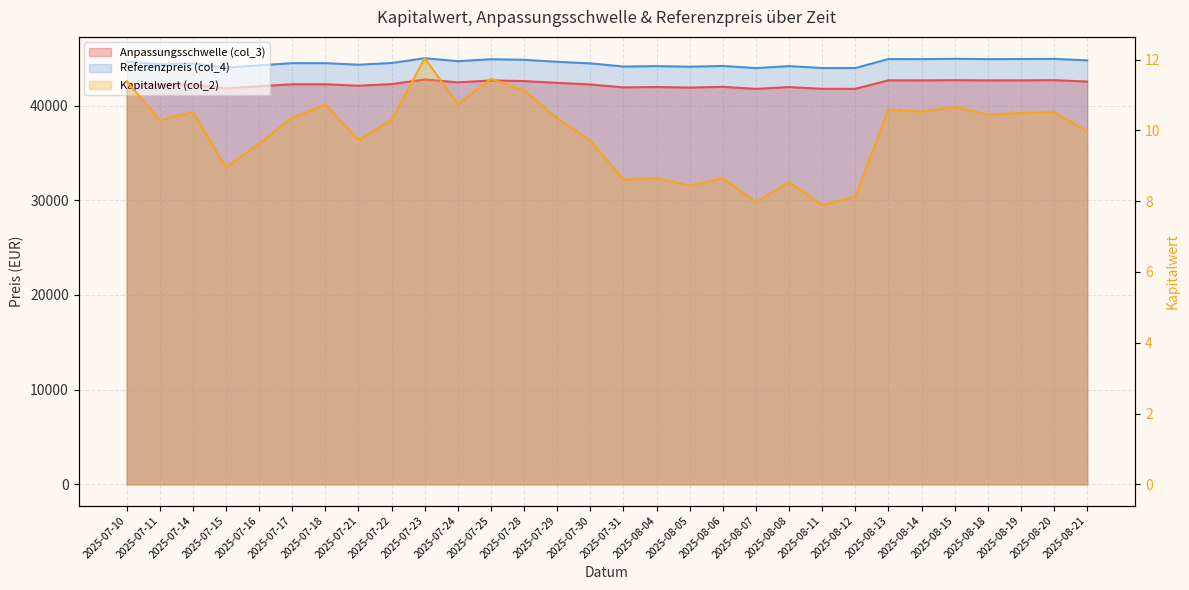

Where is Kapitalwert (col_2) nearest to the value 9?

2025-07-15